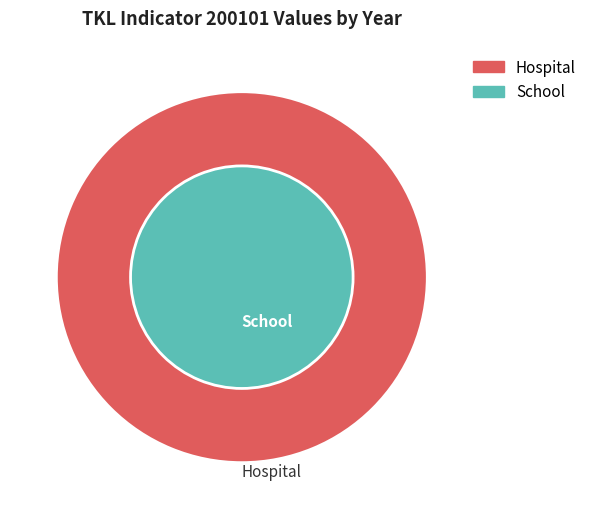

To the nearest percent, what is the difference between the largest and smallest slice percentages?

1%